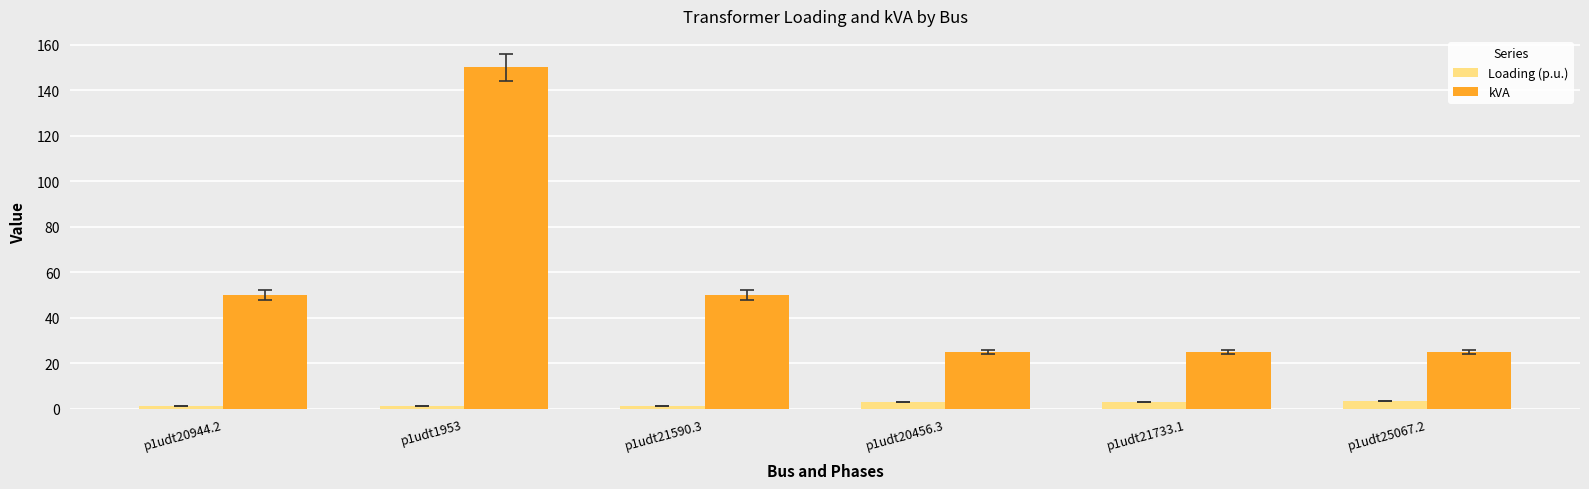

At how many categories does at least one series exceed 99?

1